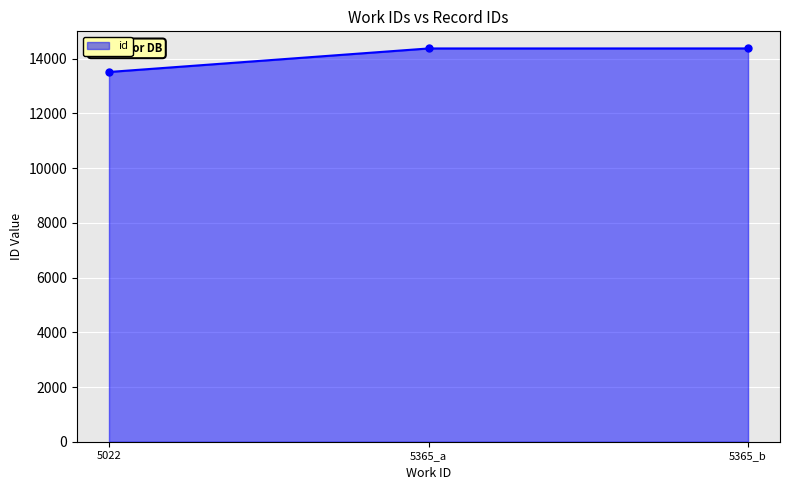

What is the approximate value at 5365_a, to the nearest 50?

14350